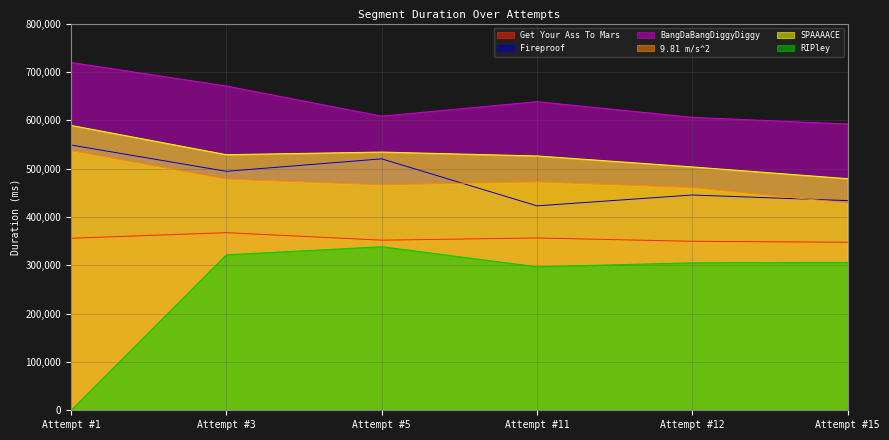

The SPAAAACE series shows 299204 at Attempt #12. True or false?

False